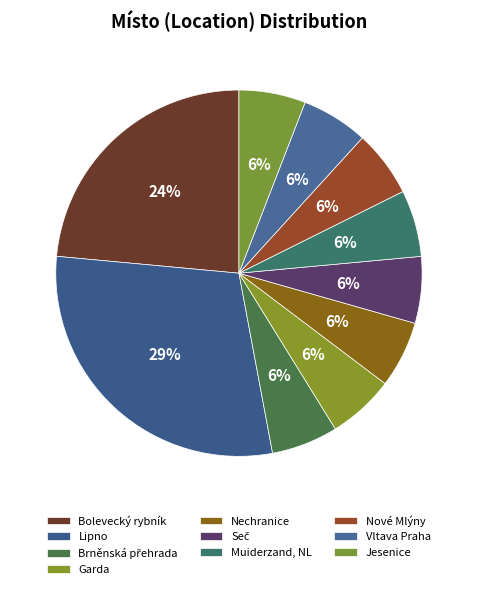

What portion of the pie excludes Nechranice?

94.4%